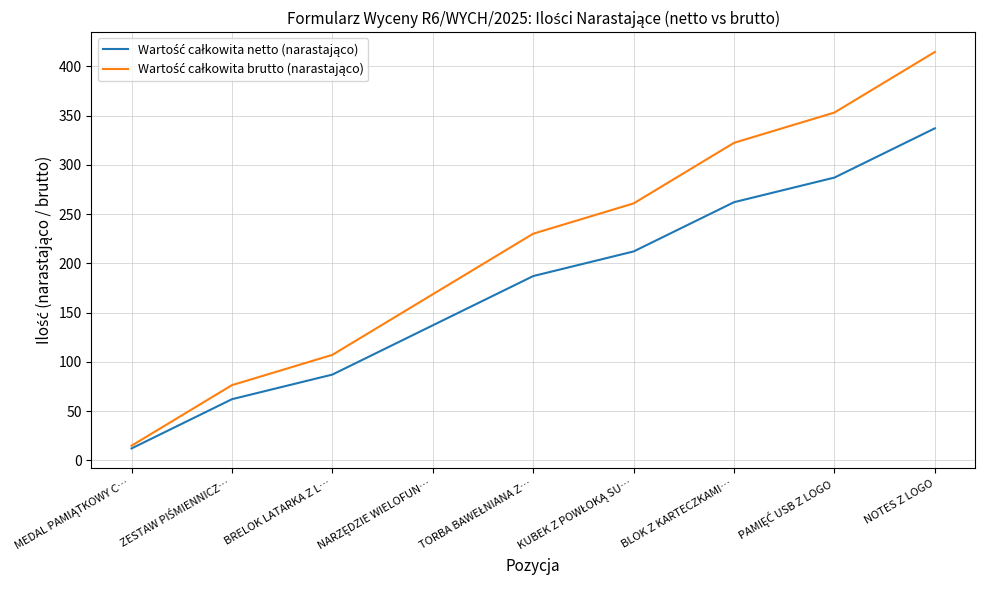

At which category is the sum across all series the highest?

NOTES Z LOGO